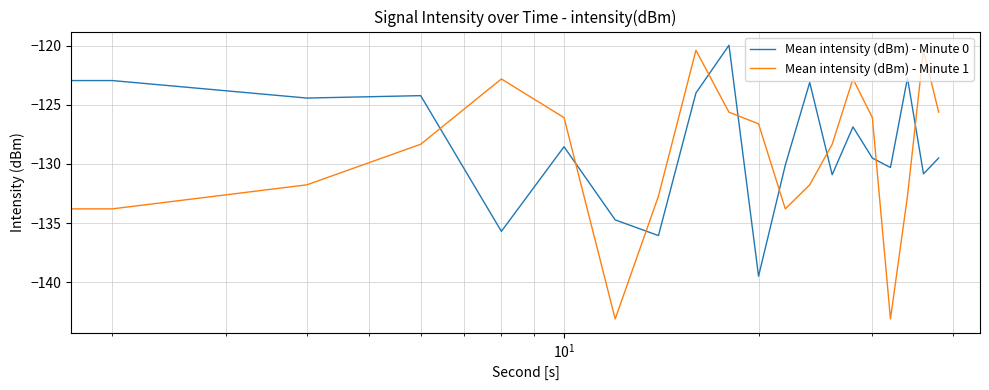

What is the lowest value of the Mean intensity (dBm) - Minute 1 series?

-143.1